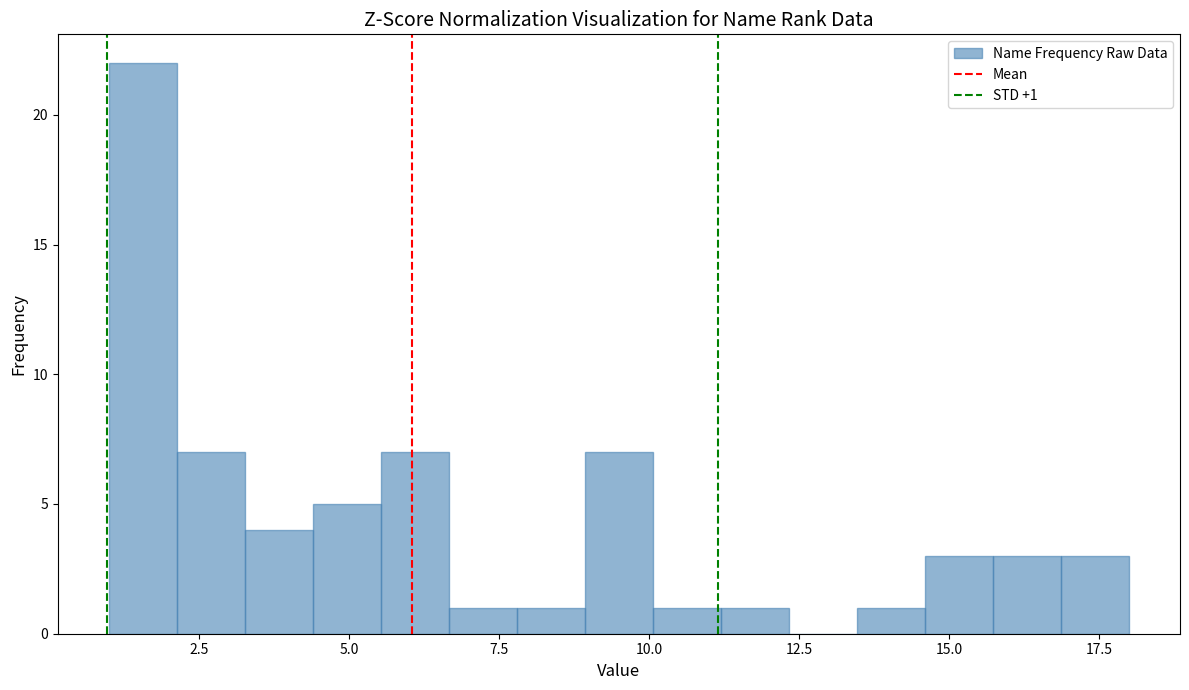

Read against the x-axis, roughly where is the centre of the tallest bar?

1.5